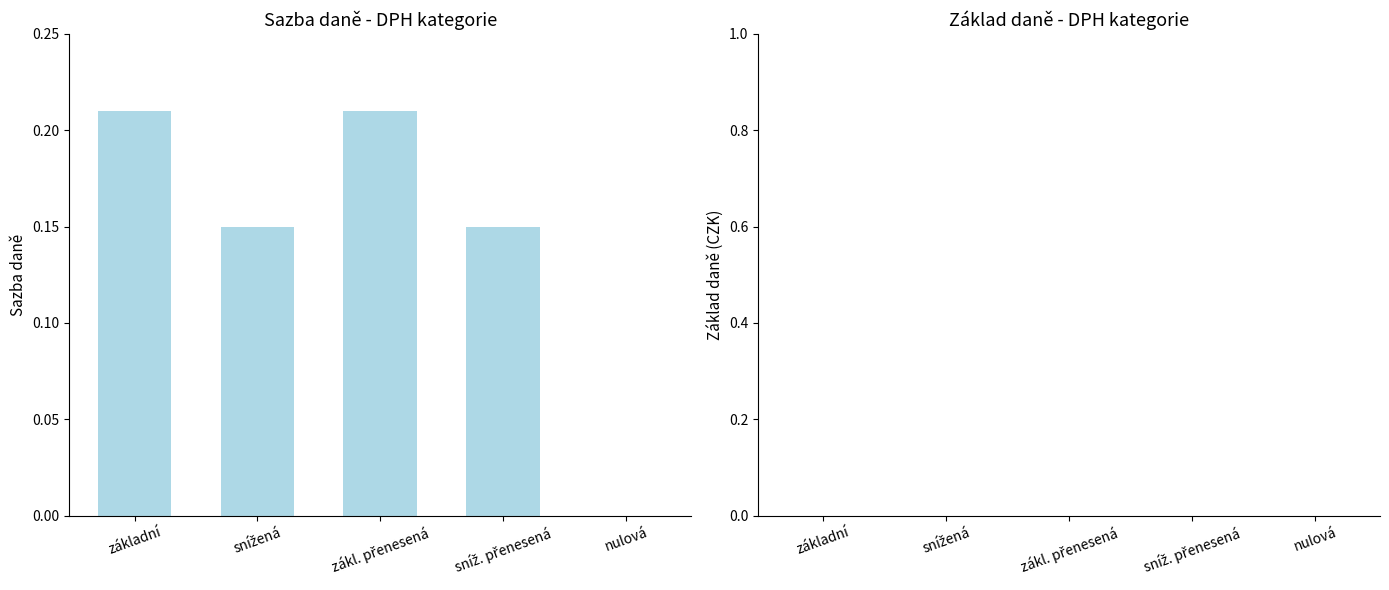

What is the sum of all values?

0.7